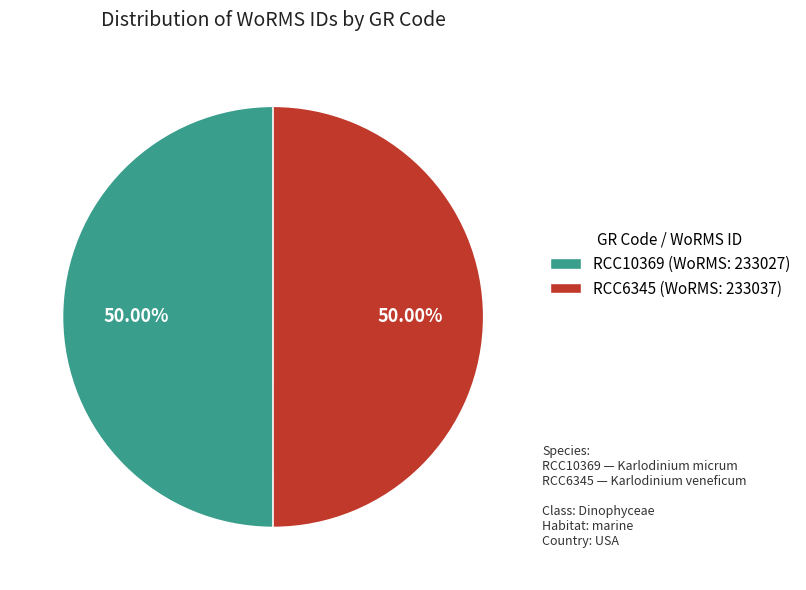

What is the ratio of the value at RCC6345 (WoRMS: 233037) to the value at RCC10369 (WoRMS: 233027)?

1.0